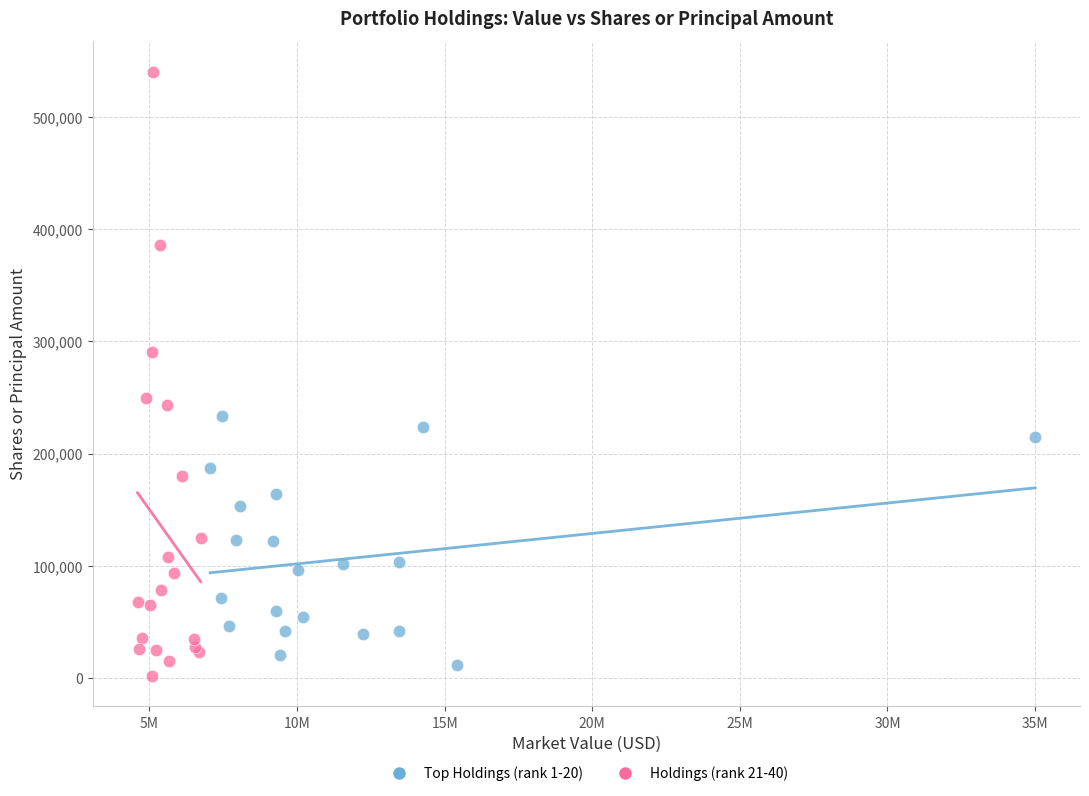

Which series has the widest spread of Y values?

Holdings (rank 21-40)